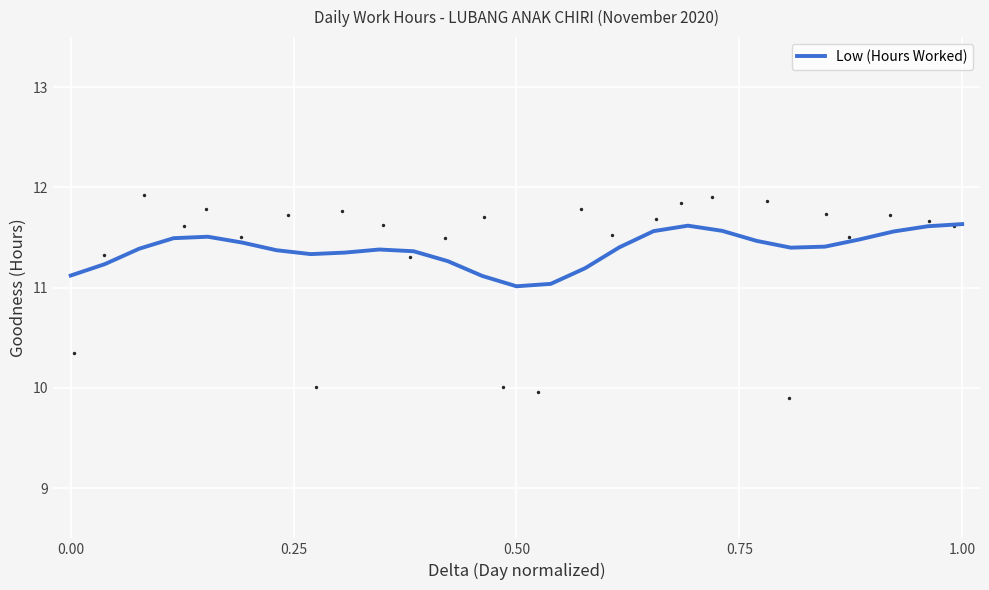

What is the maximum value for Low (Hours Worked)?

11.6